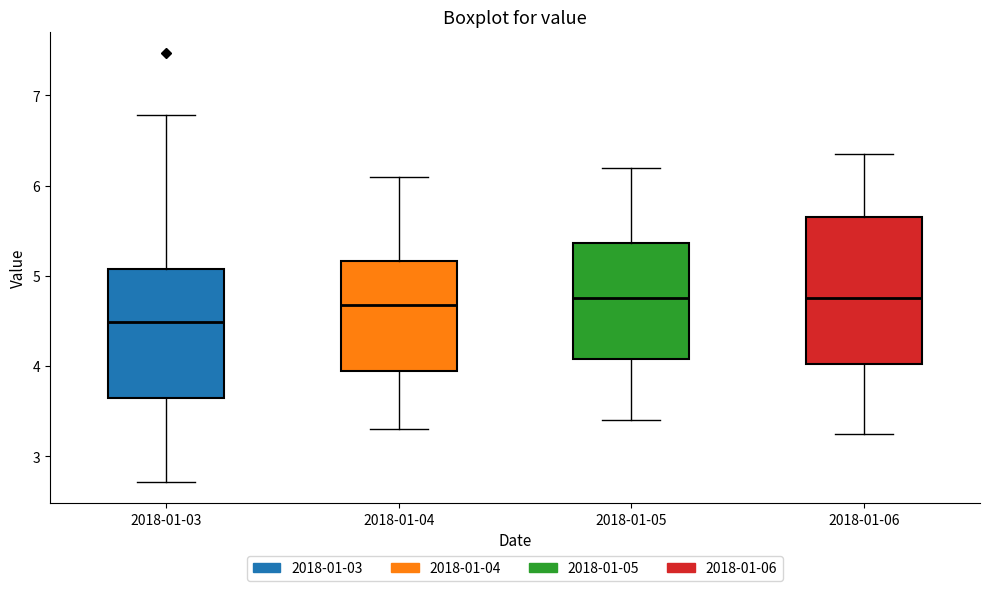

Where does the median line of the box for 2018-01-04 sit on the y-axis? The values are not printed on the chart, so give them approximately, as read against the axis.

4.7